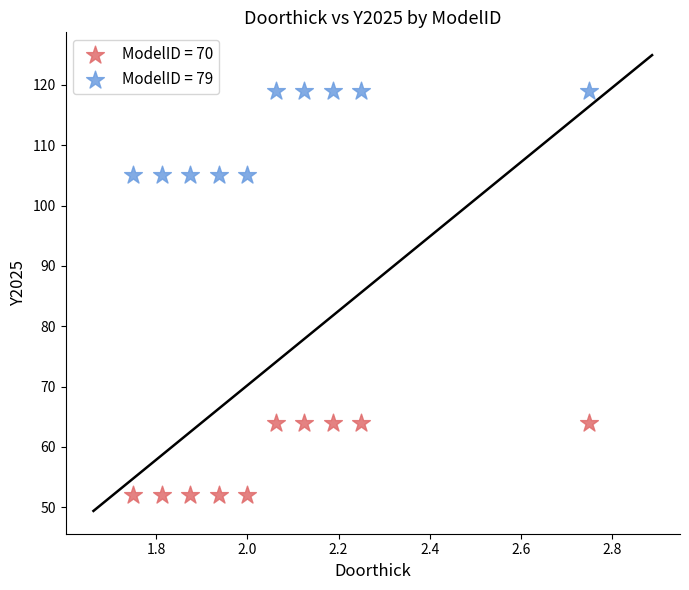

Which series contains the highest Y value?

ModelID = 79